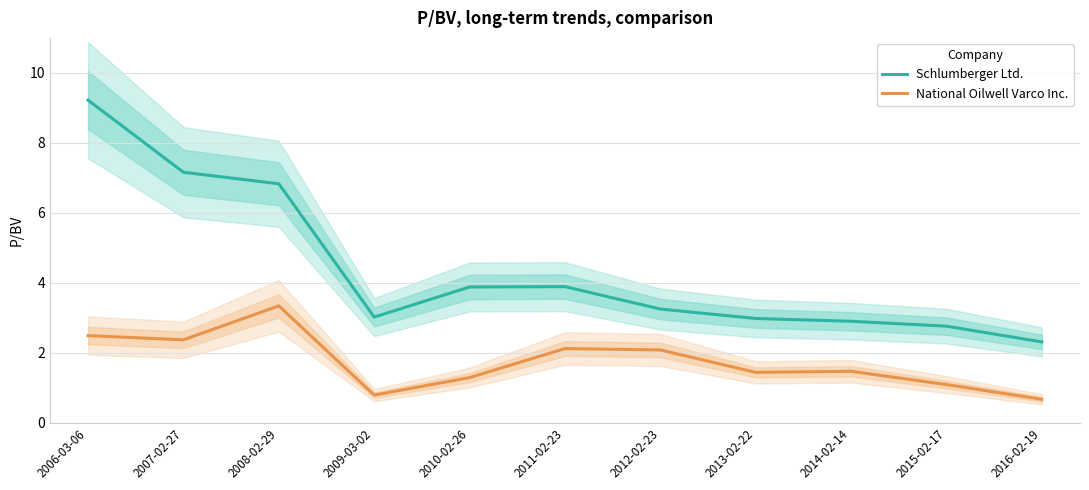

Which label corresponds to the smallest value in the chart?

2016-02-19